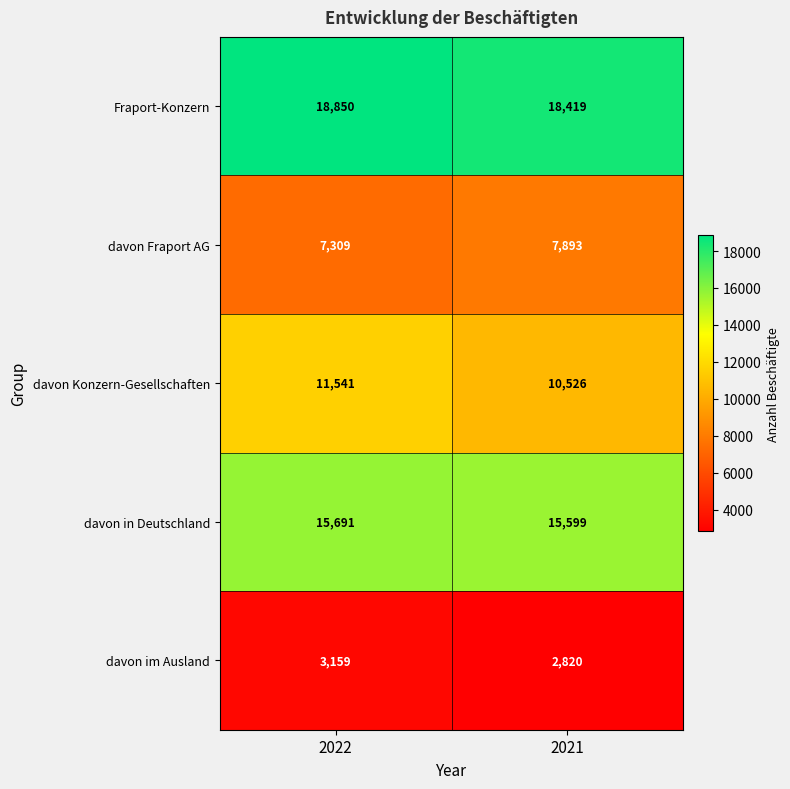

What is the approximate value of davon im Ausland at 2022, to the nearest 5?

3160